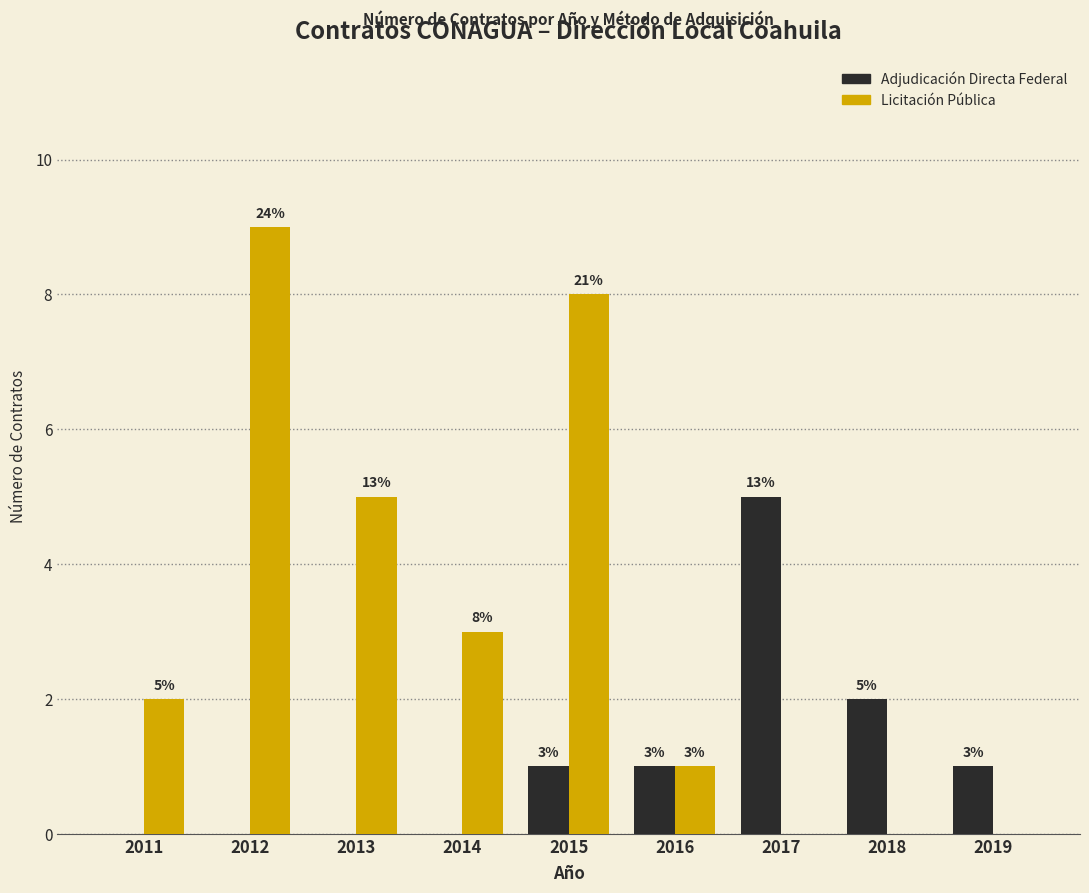

Are the bars grouped side by side (vs. stacked)?

Yes